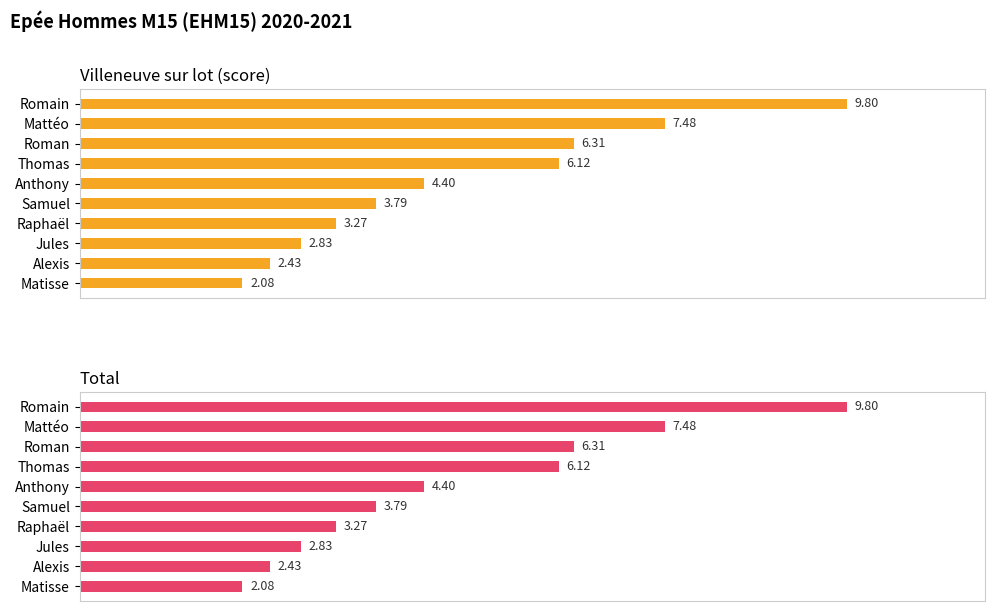

Rank the series at Thomas from lowest to highest value.

Villeneuve sur lot (score), Total